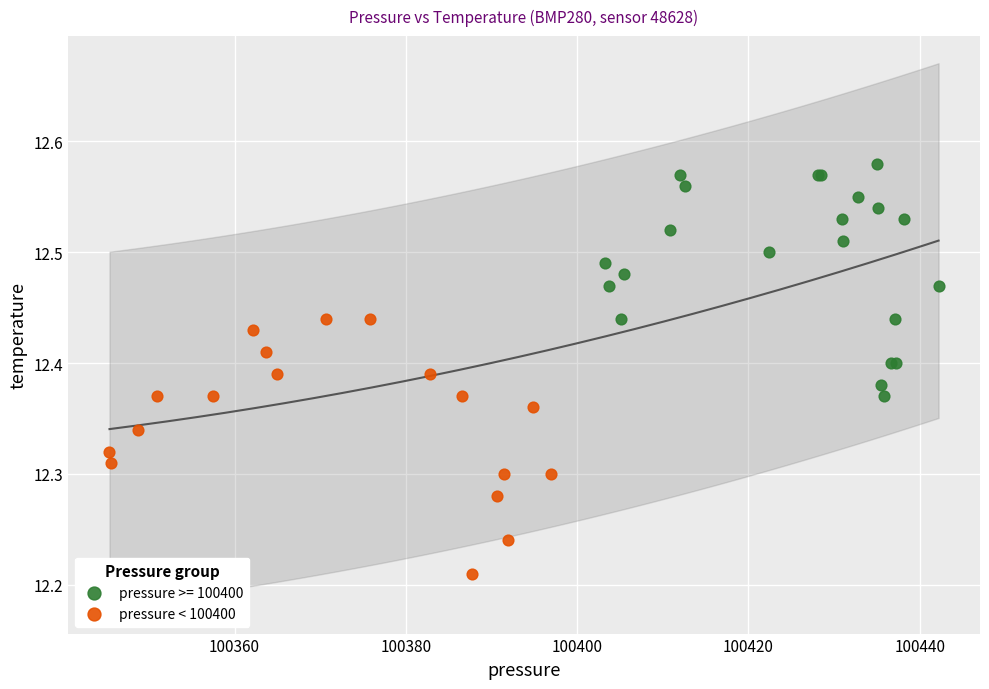

Which series contains the lowest Y value?

pressure < 100400